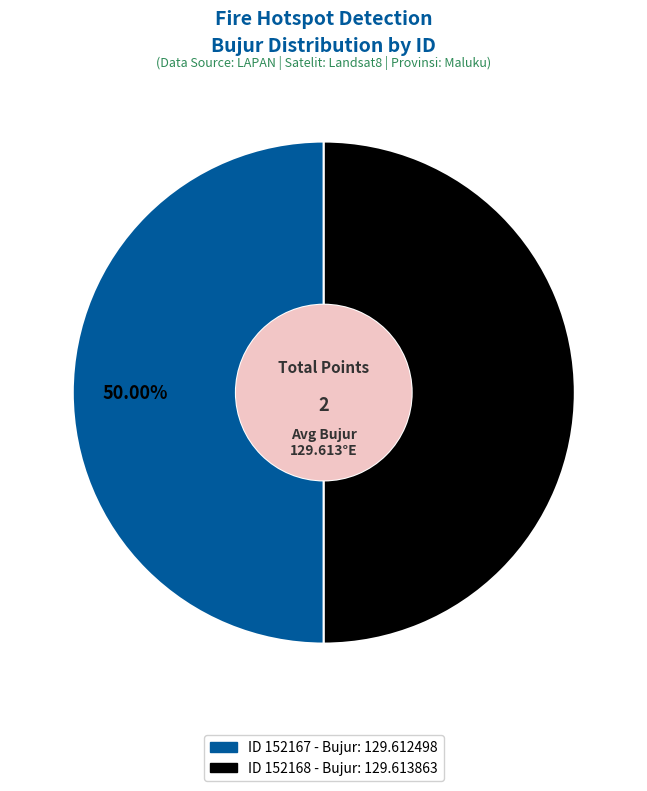

How many segments does this pie chart have?

2